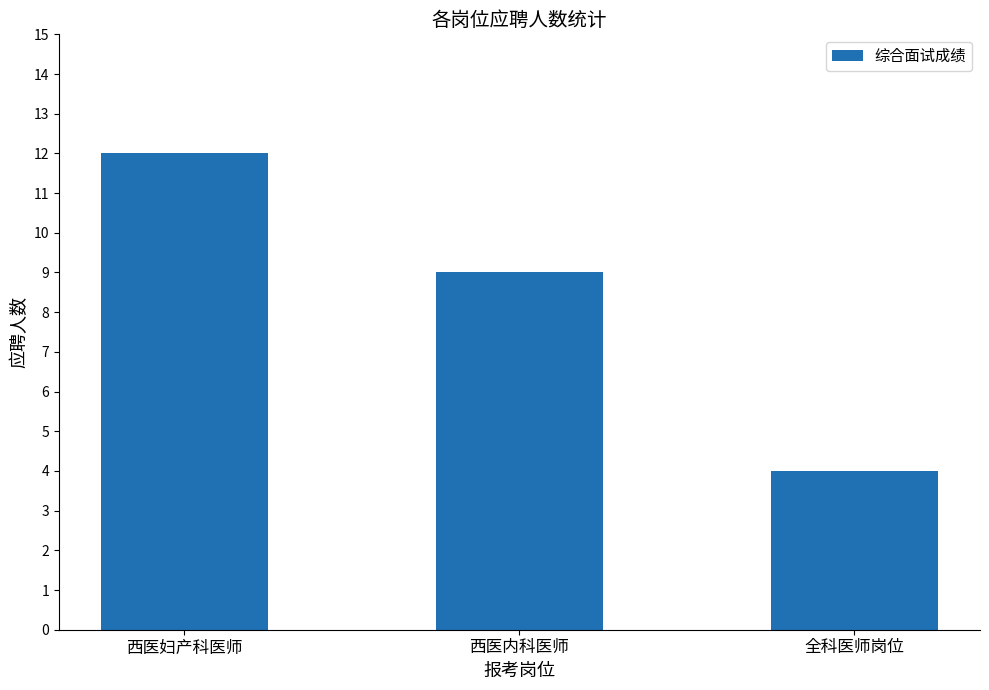

List the labels in order of value, largest first.

西医妇产科医师, 西医内科医师, 全科医师岗位